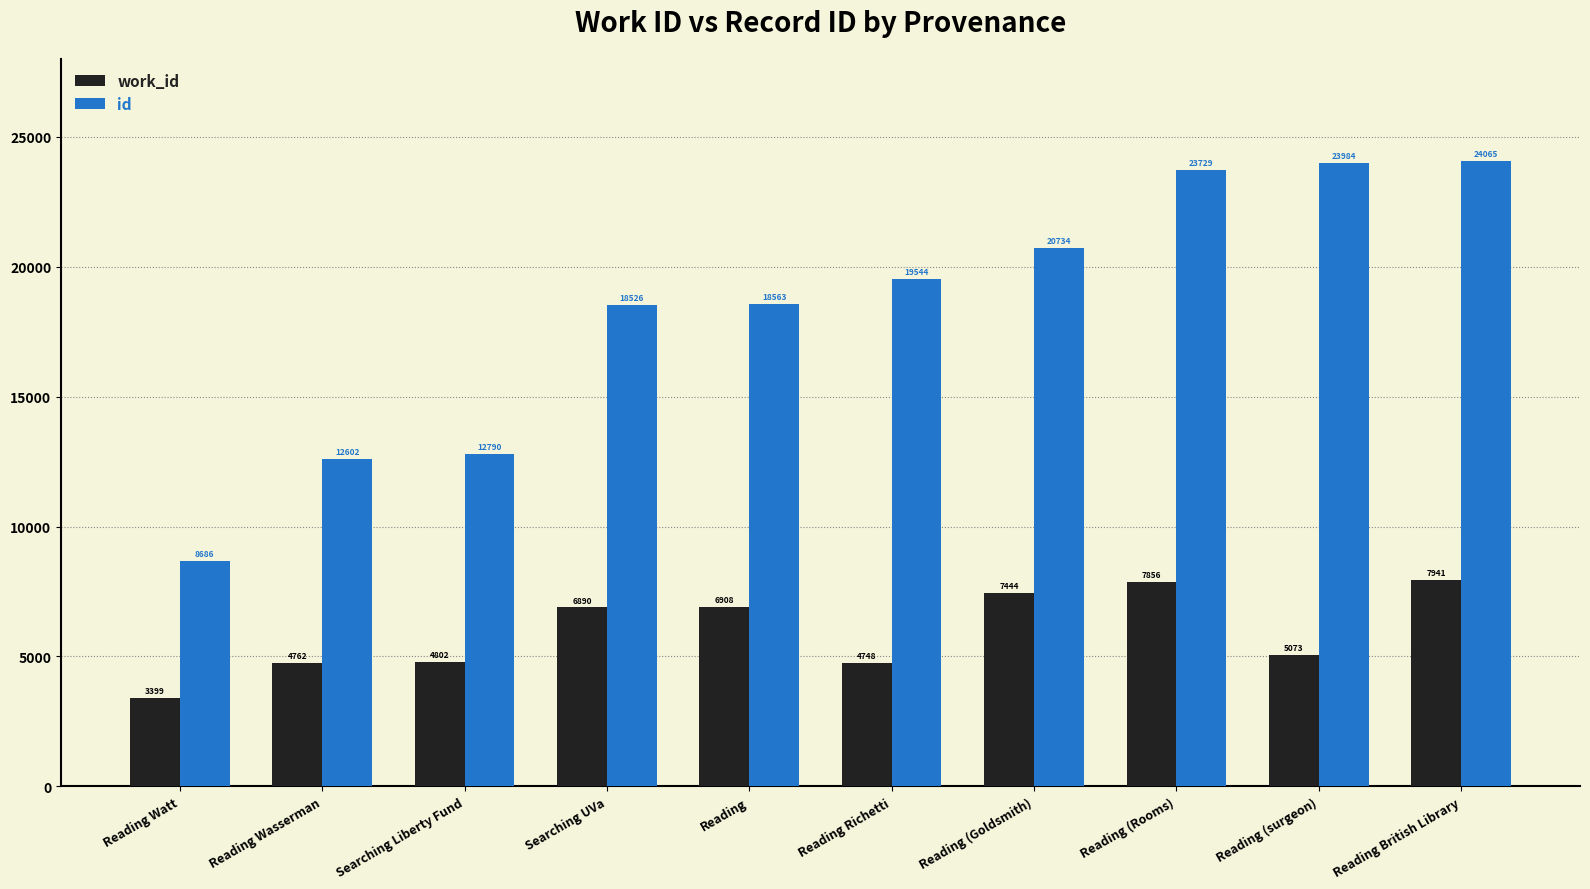

Reading left to right, extract all data points from this chart.

work_id: Reading Watt=3399	Reading Wasserman=4762	Searching Liberty Fund=4802	Searching UVa=6890	Reading=6908	Reading Richetti=4748	Reading (Goldsmith)=7444	Reading (Rooms)=7856	Reading (surgeon)=5073	Reading British Library=7941
id: Reading Watt=8686	Reading Wasserman=12602	Searching Liberty Fund=12790	Searching UVa=18526	Reading=18563	Reading Richetti=19544	Reading (Goldsmith)=20734	Reading (Rooms)=23729	Reading (surgeon)=23984	Reading British Library=24065